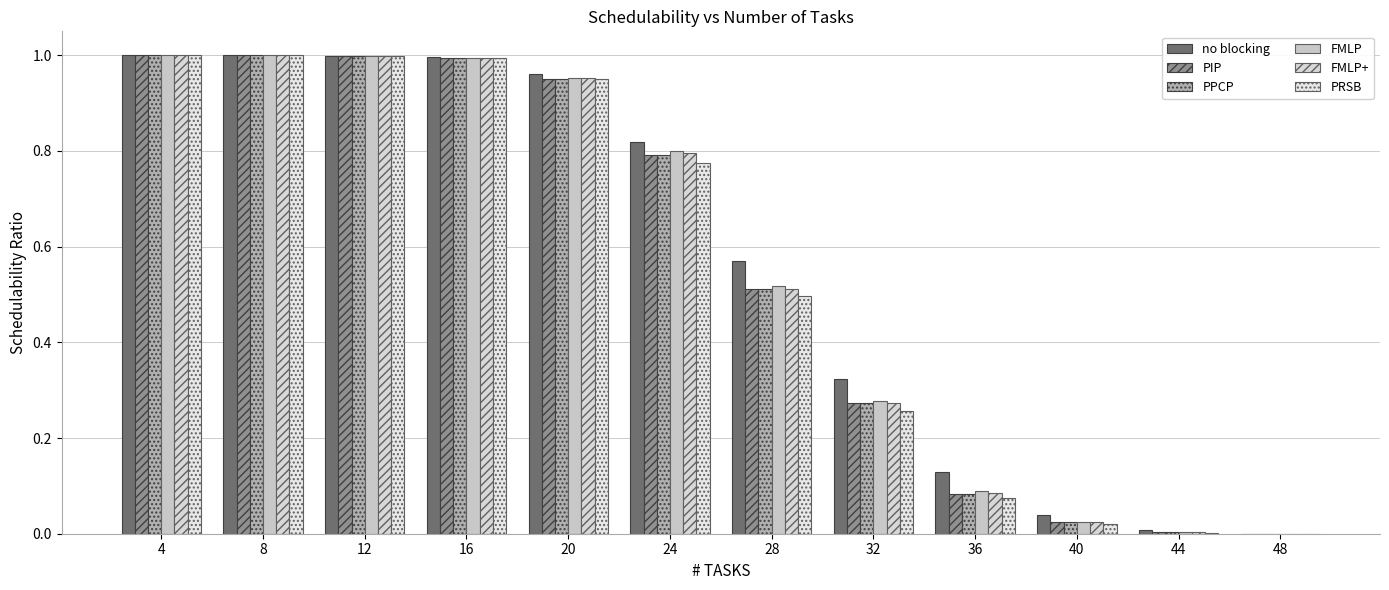

How many groups of bars are there?

12